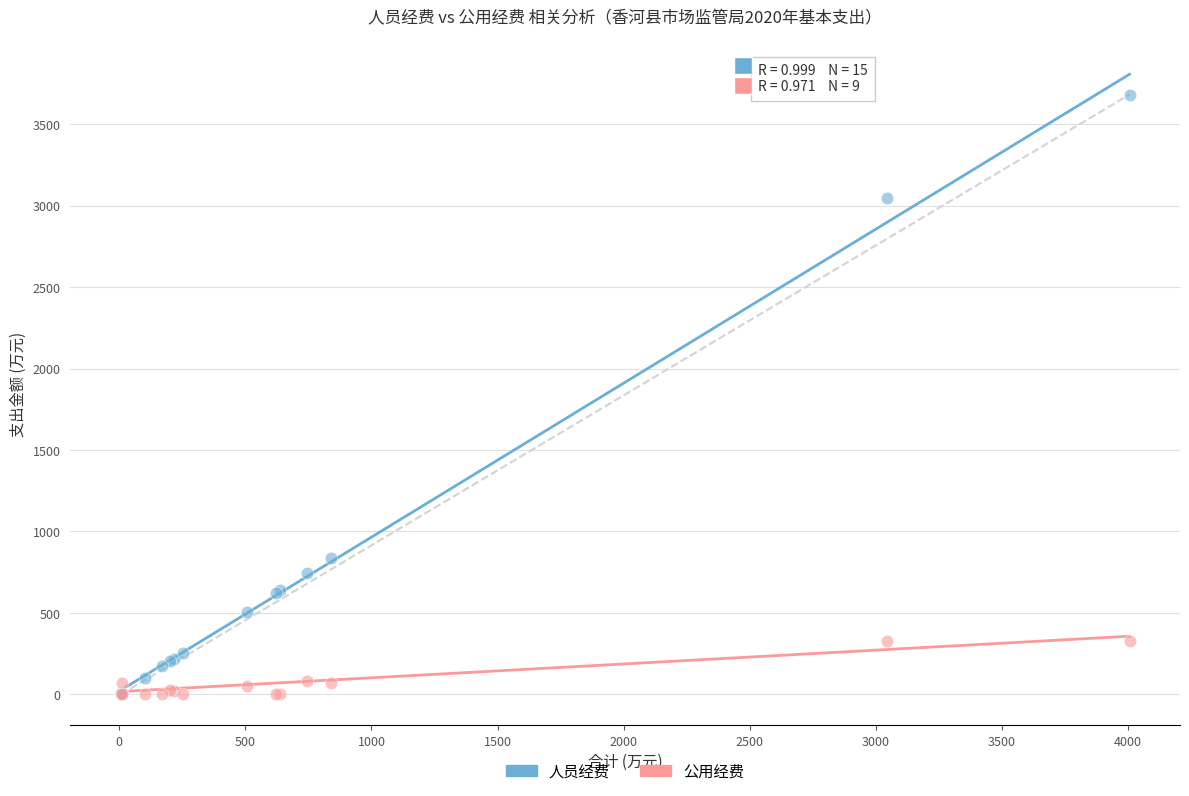

In the 人员经费 series, what Y value is closest to 1843?

838.3